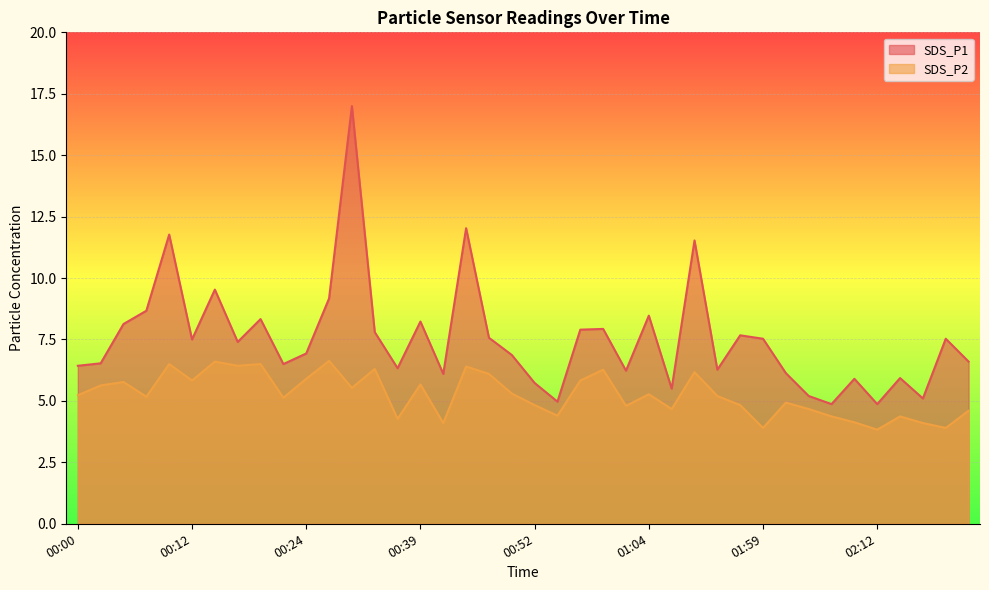

At which label does SDS_P1 first exceed 7?

00:05